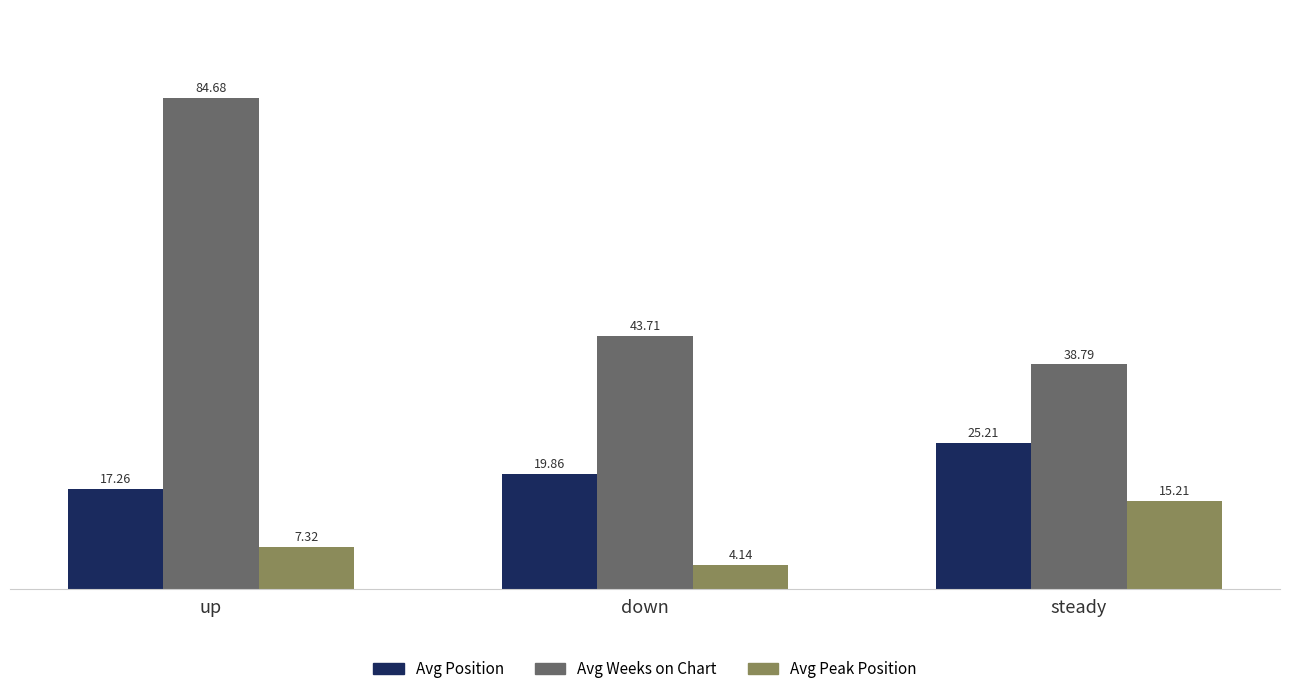

Which category has the highest value in the Avg Weeks on Chart series?

up